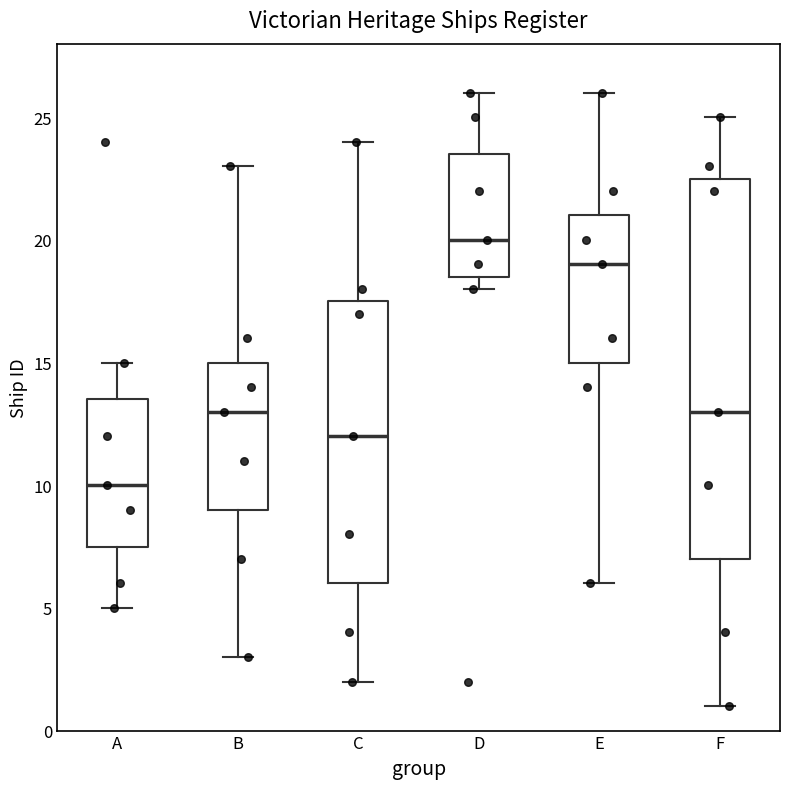

Reading left to right, transcribe this box plot: for each box, give where its median line is, the range the box spans, and where its two whiskers end, as read against the y-axis. The values are not printed on the chart, so give them approximately, as read against the axis.

A: median 10.0, box 7.5 to 13.5, whiskers 5.0 to 15.0
B: median 13.0, box 9.0 to 15.0, whiskers 3.0 to 23.0
C: median 12.0, box 6.0 to 17.5, whiskers 2.0 to 24.0
D: median 20.0, box 18.5 to 23.5, whiskers 18.0 to 26.0
E: median 19.0, box 15.0 to 21.0, whiskers 6.0 to 26.0
F: median 13.0, box 7.0 to 22.5, whiskers 1.0 to 25.0